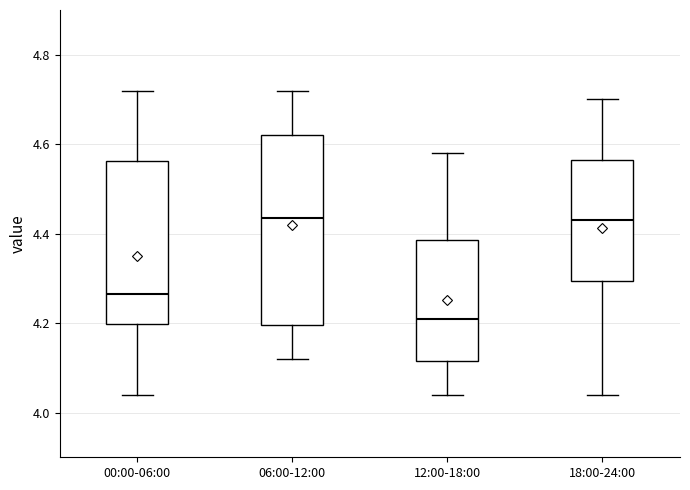

Which box has the lowest median line?

12:00-18:00